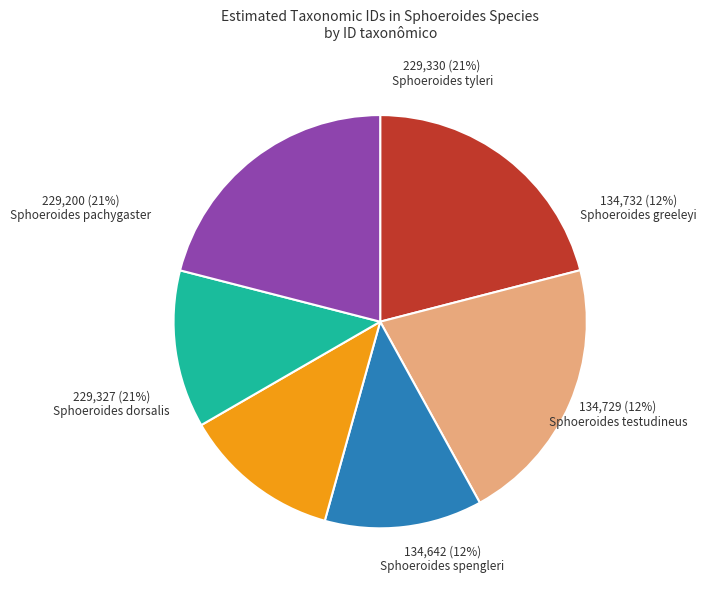

To the nearest percent, what portion does Sphoeroides pachygaster
(229200) represent?

21%